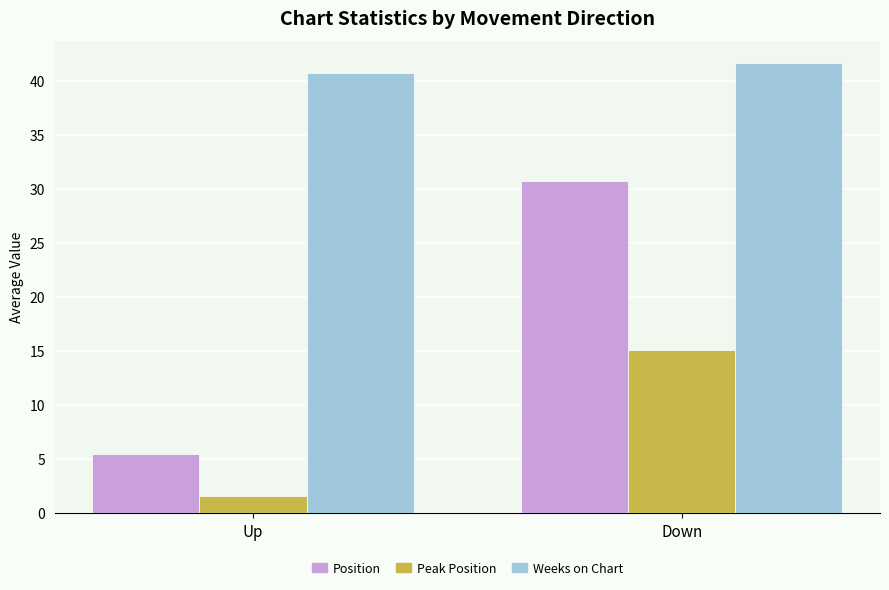

What is the maximum value shown in the chart?

41.6